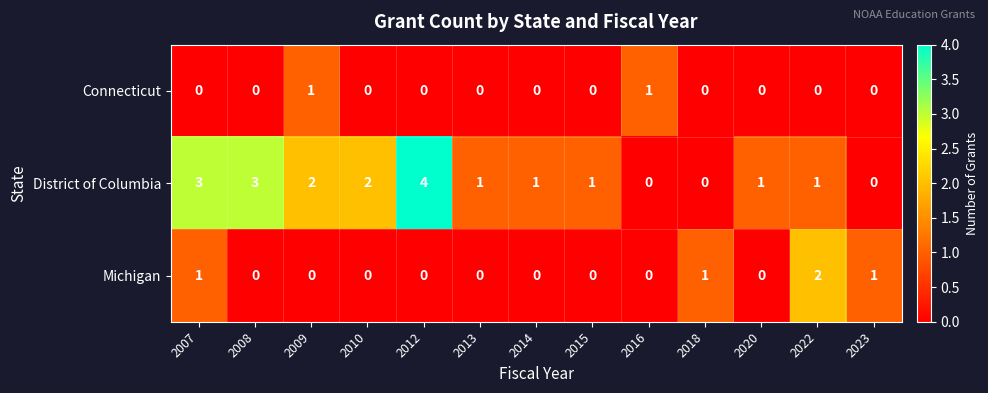

What is the spread (max minus min) of values at 2012?

4